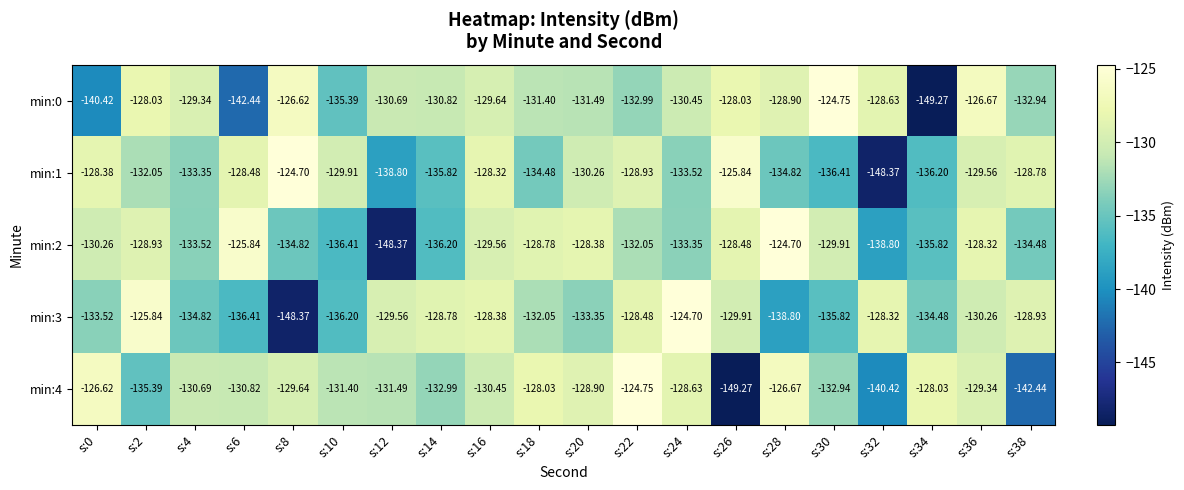

Is the value of min:3 at s:36 greater than the value of min:4 at s:6?

Yes